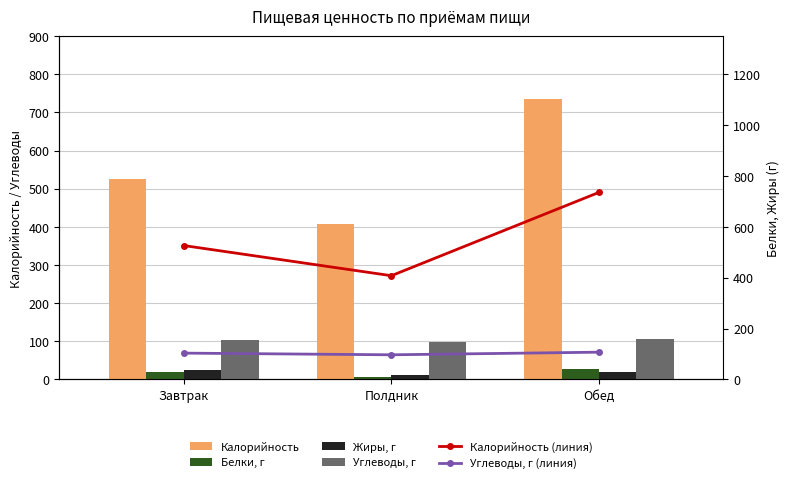

What is the difference between the Калорийность values at Обед and Полдник?

327.6